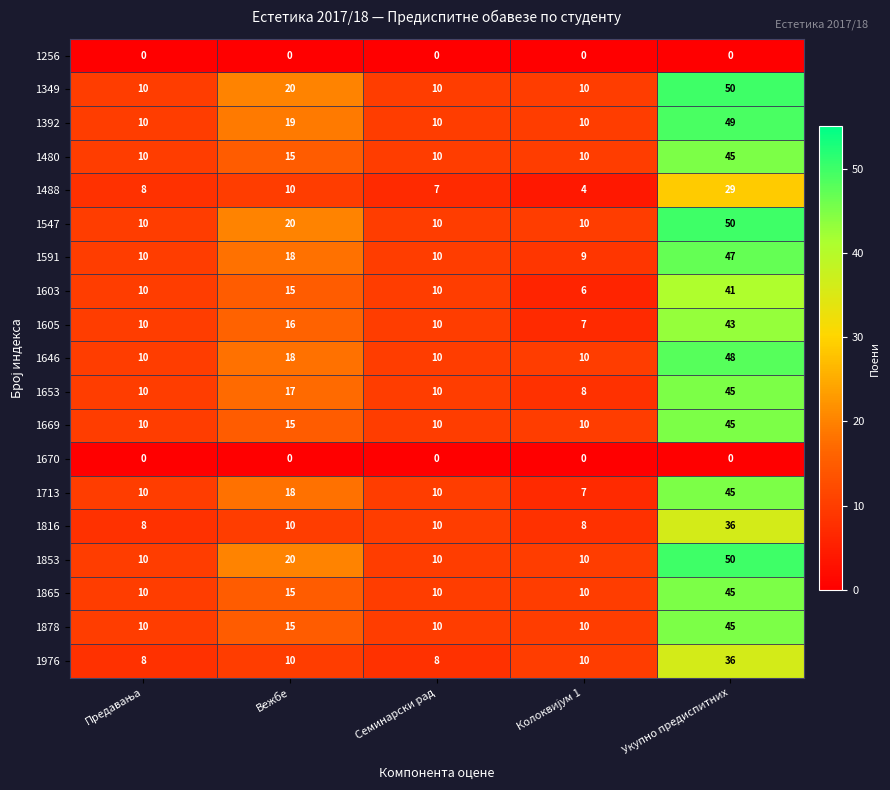

What is the difference between the highest and lowest values at Вежбе?

20